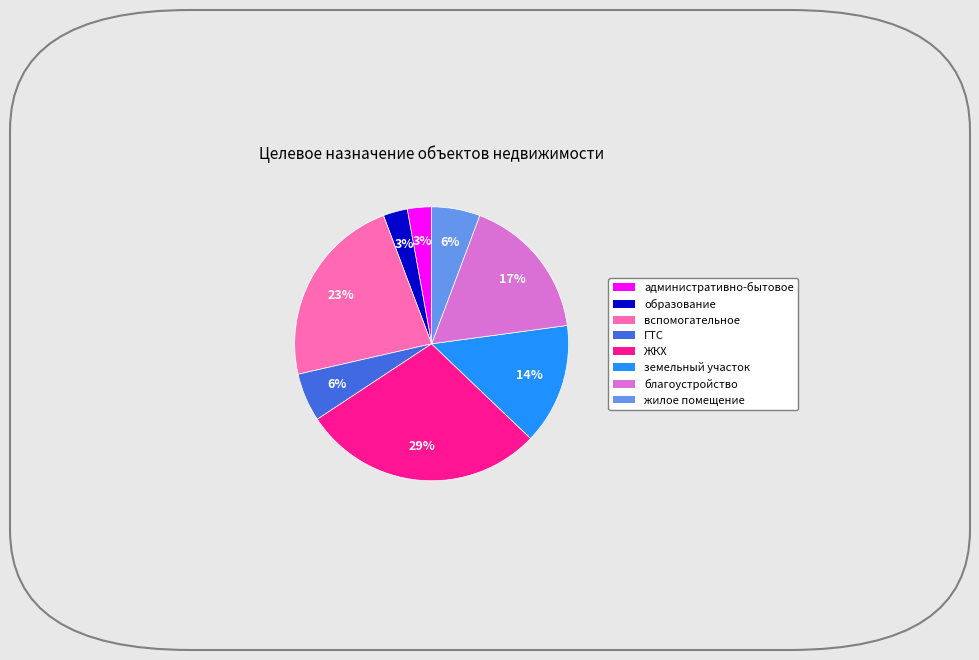

Is it true that жилое помещение is 6% of the pie?

True